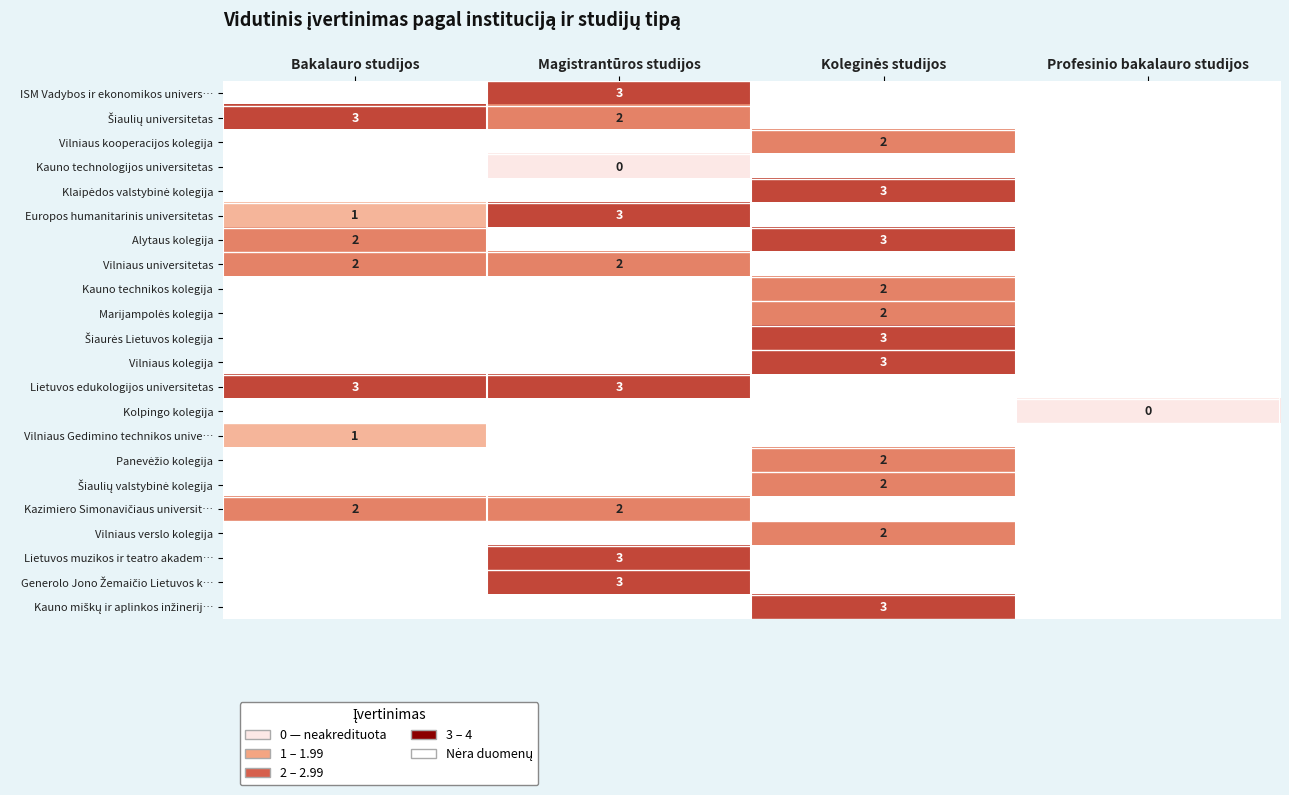

How many distinct data groups are displayed?

22